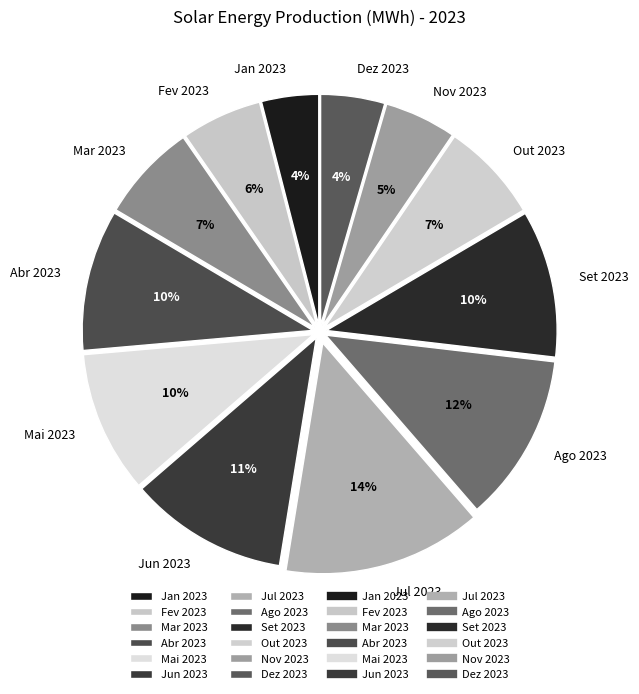

Which category has the biggest portion of the pie?

Jul 2023